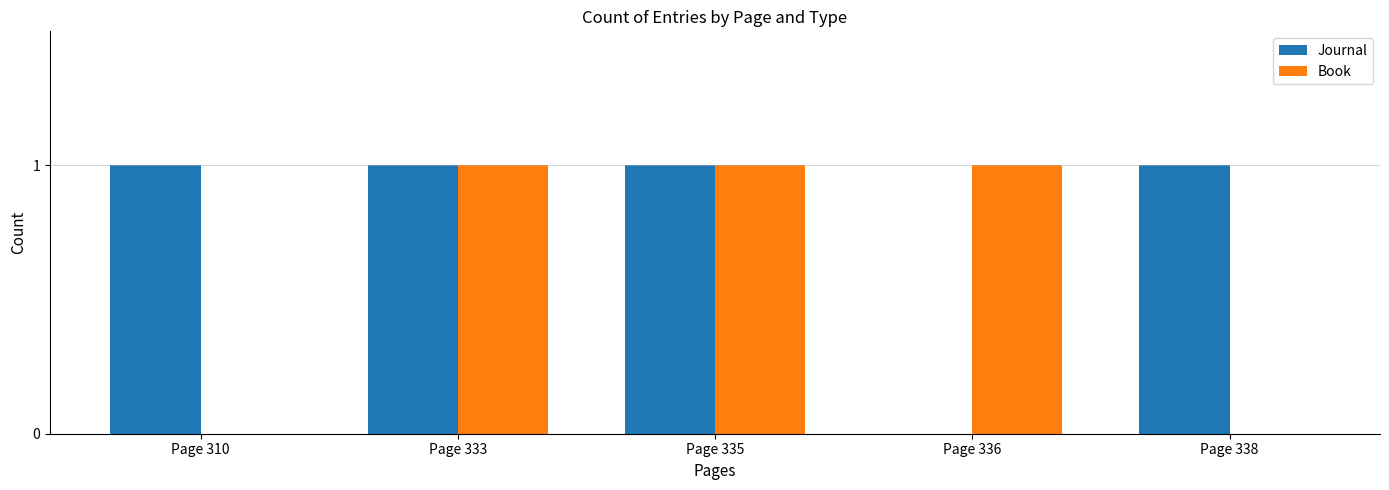

Reading left to right, transcribe all the data shown in this chart.

Journal: 1	1	1	0	1
Book: 0	1	1	1	0